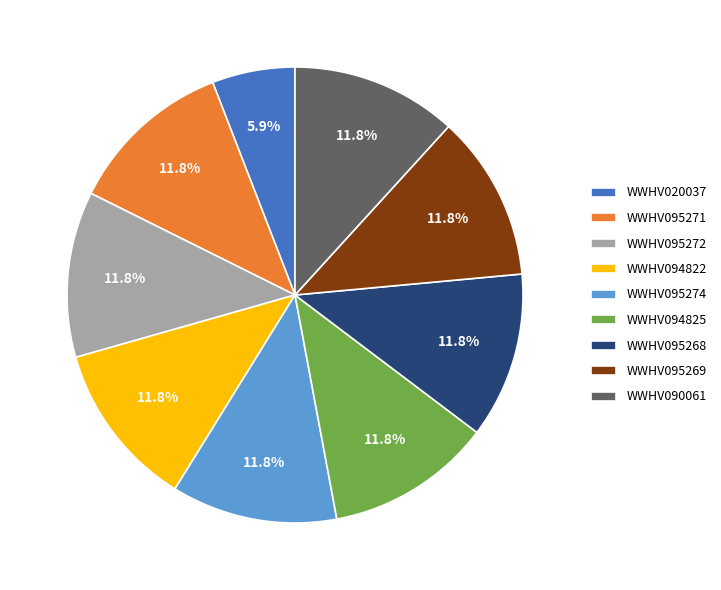

Is there a majority slice in this chart?

No